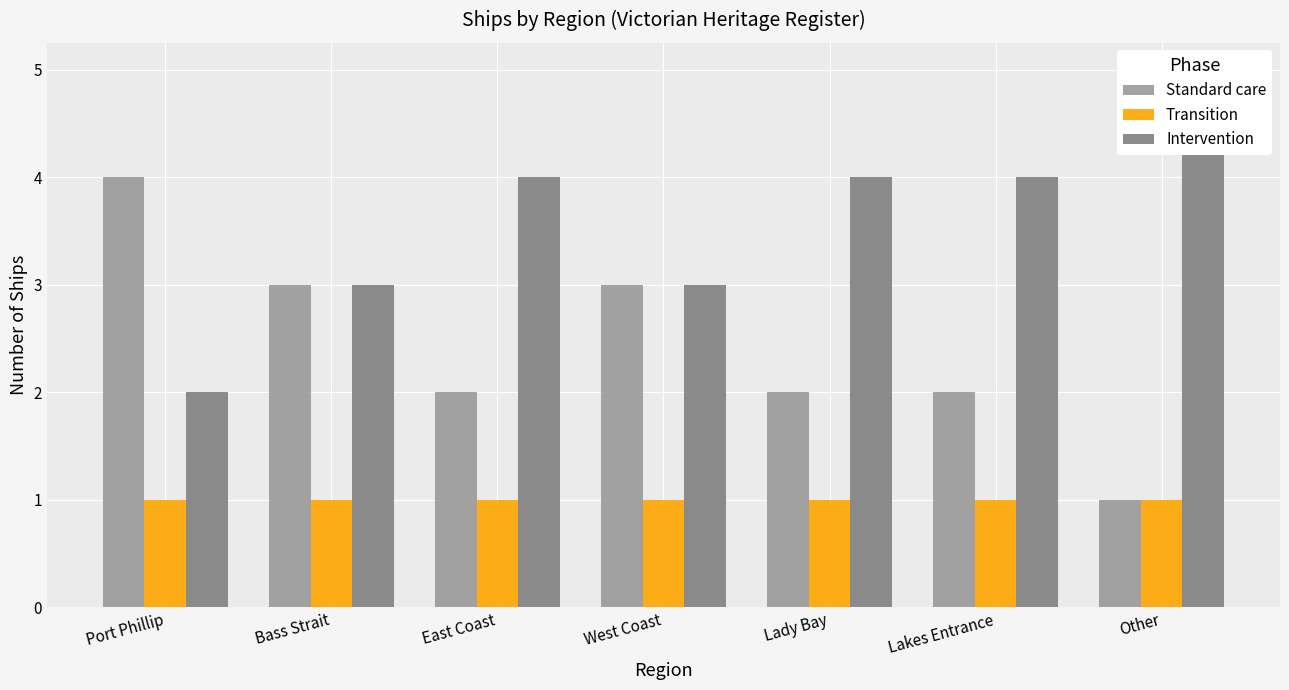

What is the average value of the Transition series?

1